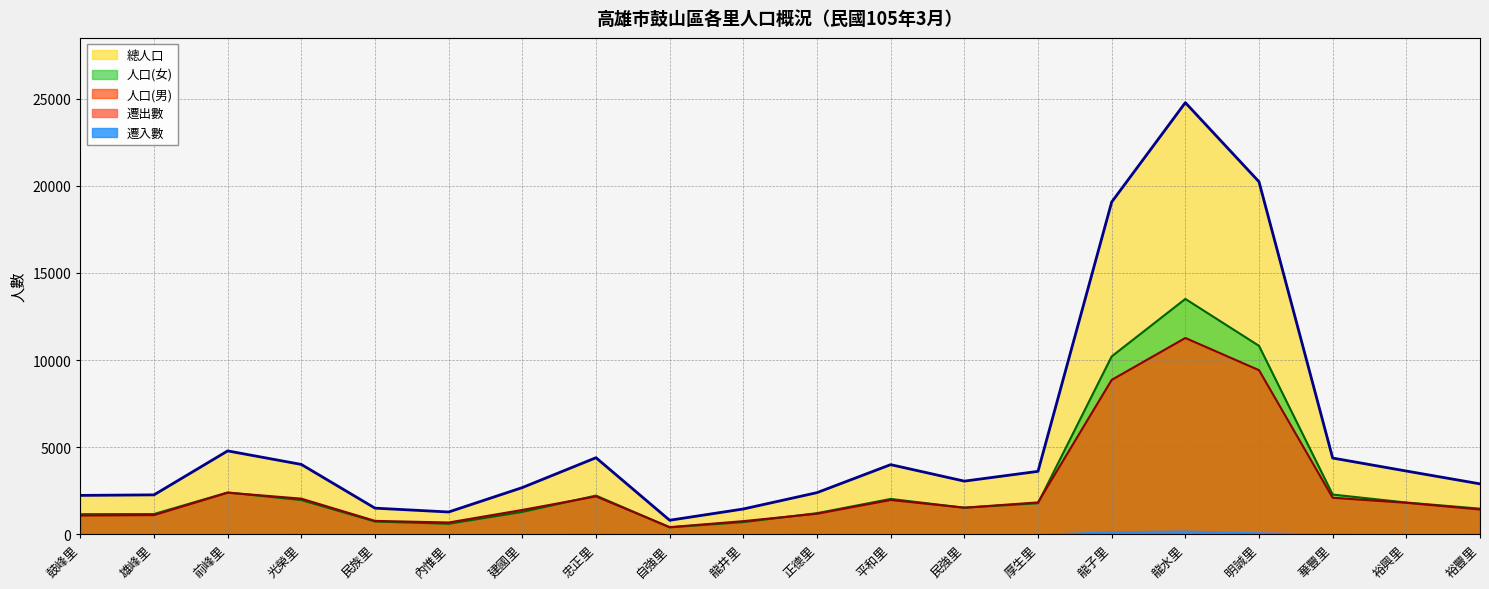

True or false: 總人口 and 人口(男) intersect in this chart.

False